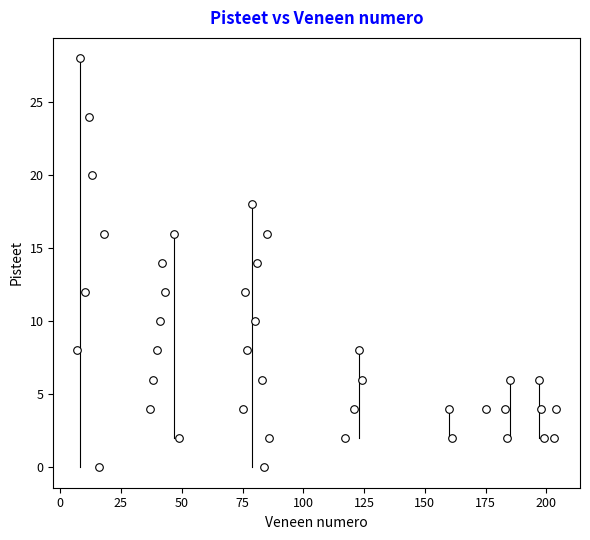

What is the range of X values (max minus min)?

197